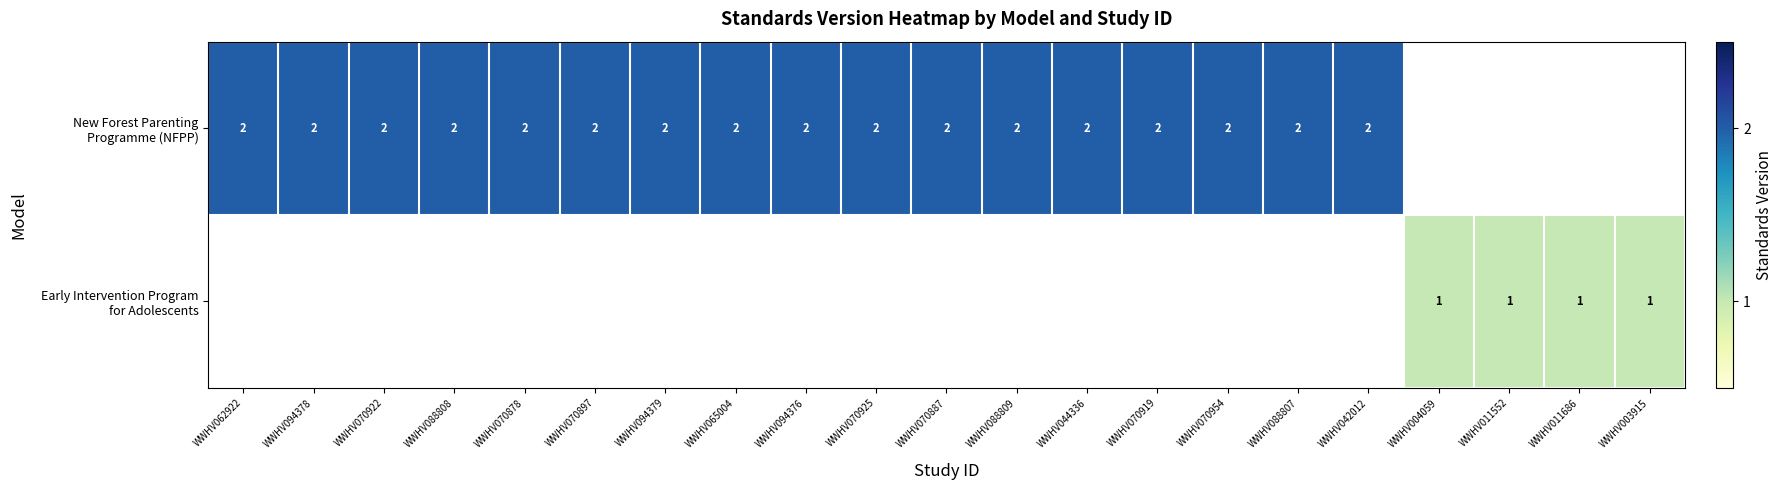

The Early Intervention Program for Adolescents series shows 1.5 at WWHV003915. True or false?

False